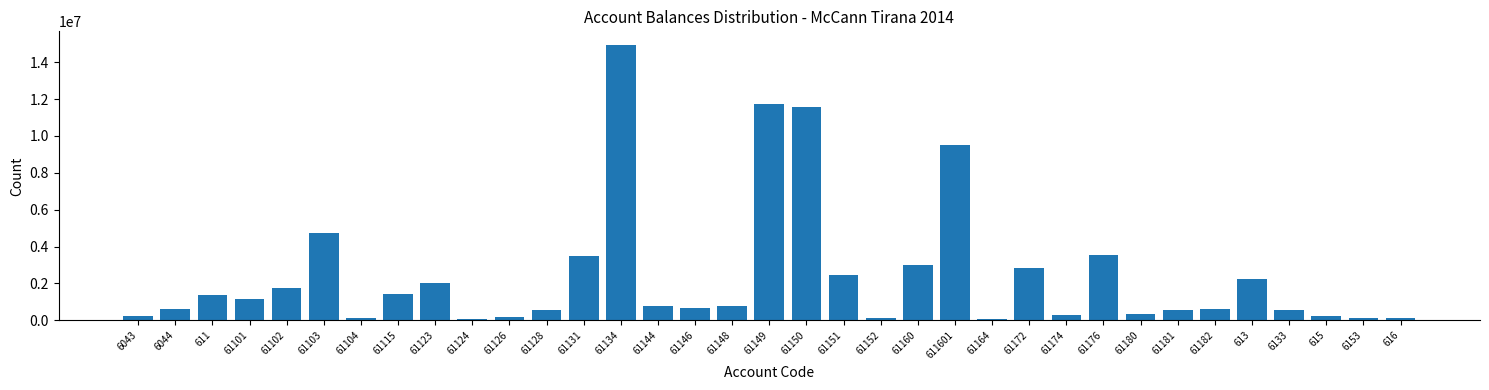

What is the value of the 18th bar from the left?

11717876.6